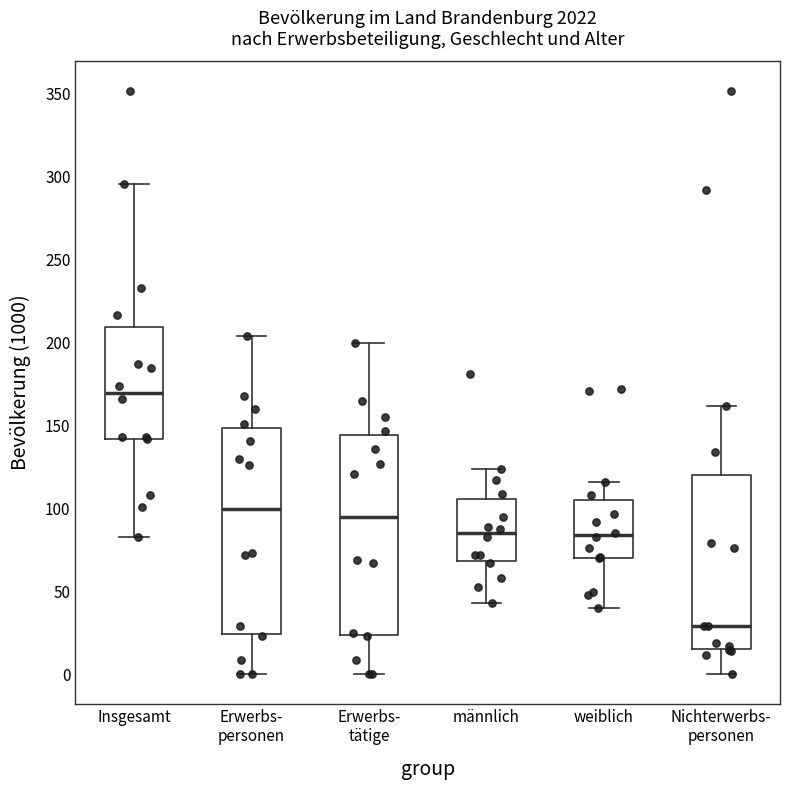

Reading left to right, transcribe this box plot: for each box, give where its median line is, the range the box spans, and where its two whiskers end, as read against the y-axis. The values are not printed on the chart, so give them approximately, as read against the axis.

Insgesamt: median 170, box 140 to 210, whiskers 85 to 295
Erwerbs- personen: median 100, box 25 to 150, whiskers 0 to 205
Erwerbs- tätige: median 95, box 25 to 145, whiskers 0 to 200
männlich: median 85, box 70 to 105, whiskers 45 to 125
weiblich: median 85, box 70 to 105, whiskers 40 to 115
Nichterwerbs- personen: median 30, box 15 to 120, whiskers 0 to 160